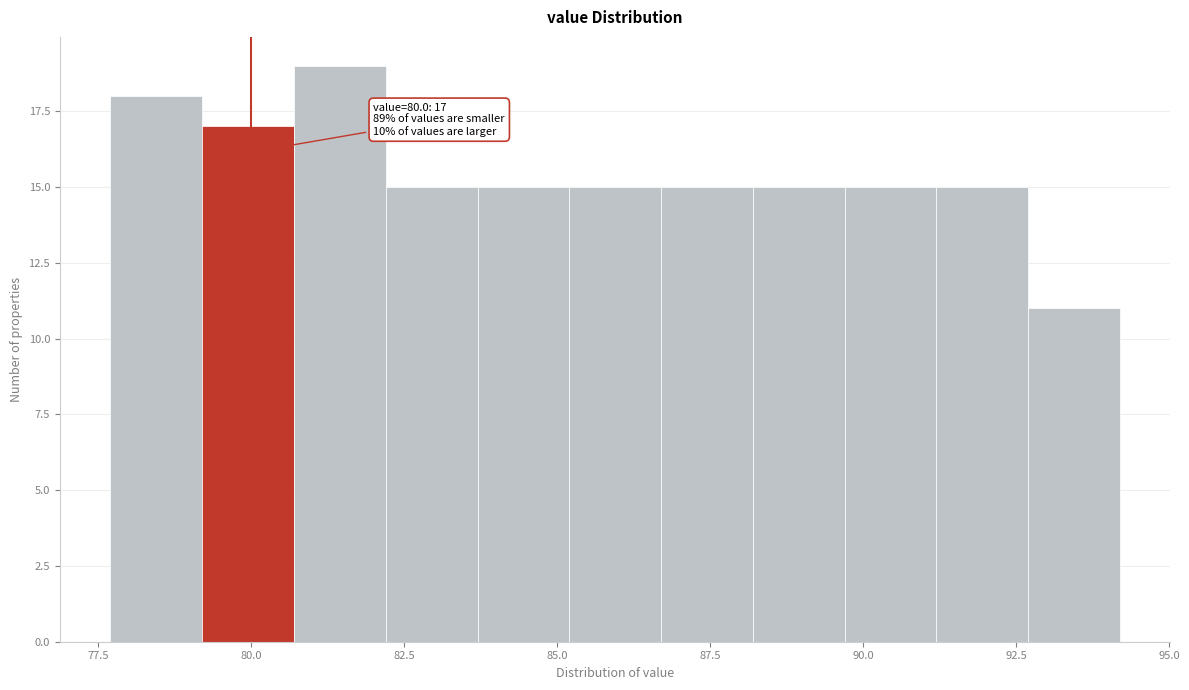

Read against the x-axis, roughly where is the centre of the tallest bar?

81.5